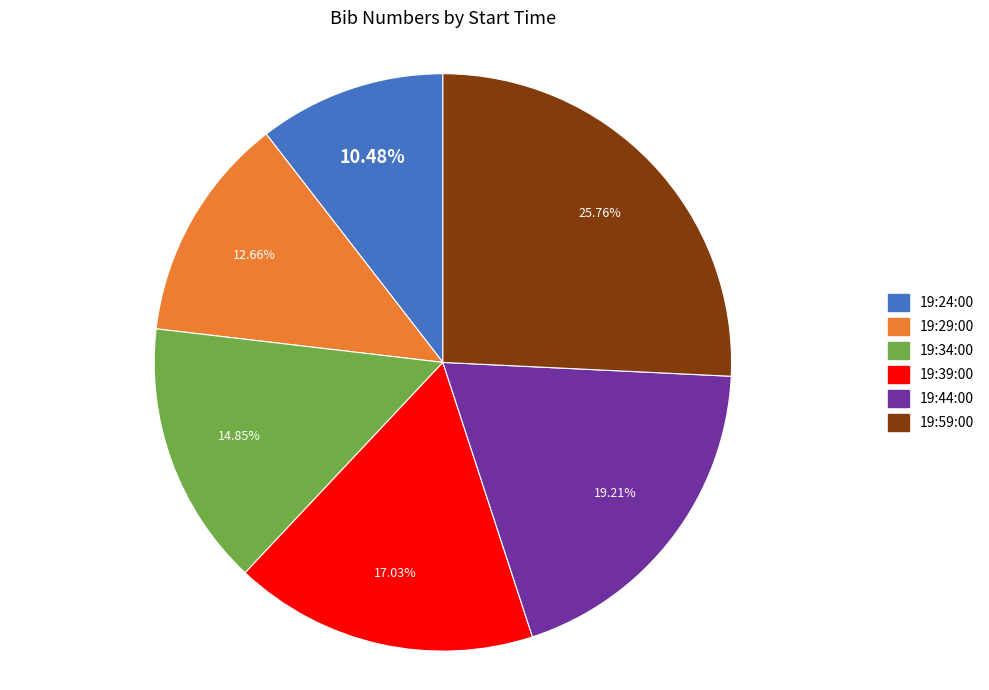

To the nearest percent, what is the difference between the 19:24:00 and 19:59:00 slice percentages?

15%